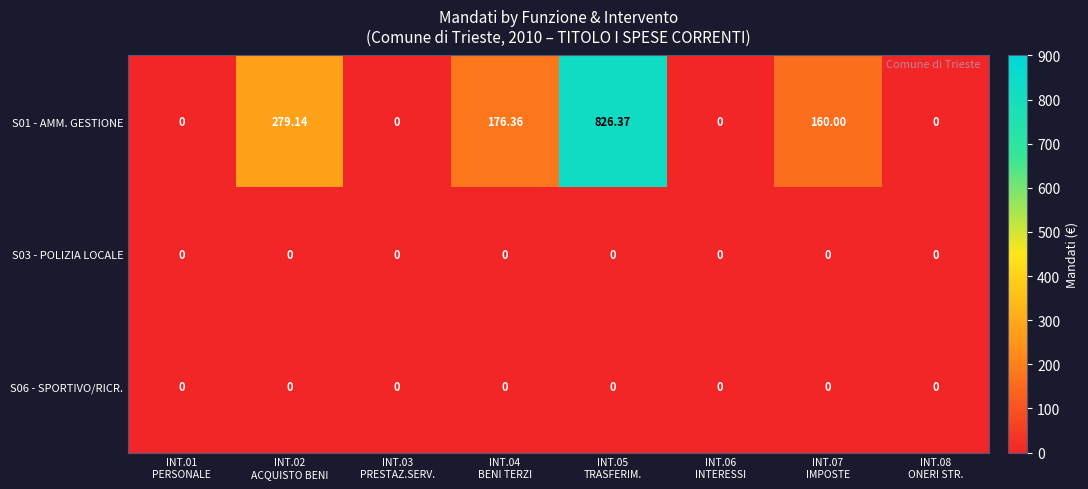

Reading left to right, what are all the values shown in this chart?

S01 - AMM. GESTIONE: INT.01
PERSONALE=0.0	INT.02
ACQUISTO BENI=279.1	INT.03
PRESTAZ.SERV.=0.0	INT.04
BENI TERZI=176.4	INT.05
TRASFERIM.=826.4	INT.06
INTERESSI=0.0	INT.07
IMPOSTE=160.0	INT.08
ONERI STR.=0.0
S03 - POLIZIA LOCALE: INT.01
PERSONALE=0.0	INT.02
ACQUISTO BENI=0.0	INT.03
PRESTAZ.SERV.=0.0	INT.04
BENI TERZI=0.0	INT.05
TRASFERIM.=0.0	INT.06
INTERESSI=0.0	INT.07
IMPOSTE=0.0	INT.08
ONERI STR.=0.0
S06 - SPORTIVO/RICR.: INT.01
PERSONALE=0.0	INT.02
ACQUISTO BENI=0.0	INT.03
PRESTAZ.SERV.=0.0	INT.04
BENI TERZI=0.0	INT.05
TRASFERIM.=0.0	INT.06
INTERESSI=0.0	INT.07
IMPOSTE=0.0	INT.08
ONERI STR.=0.0